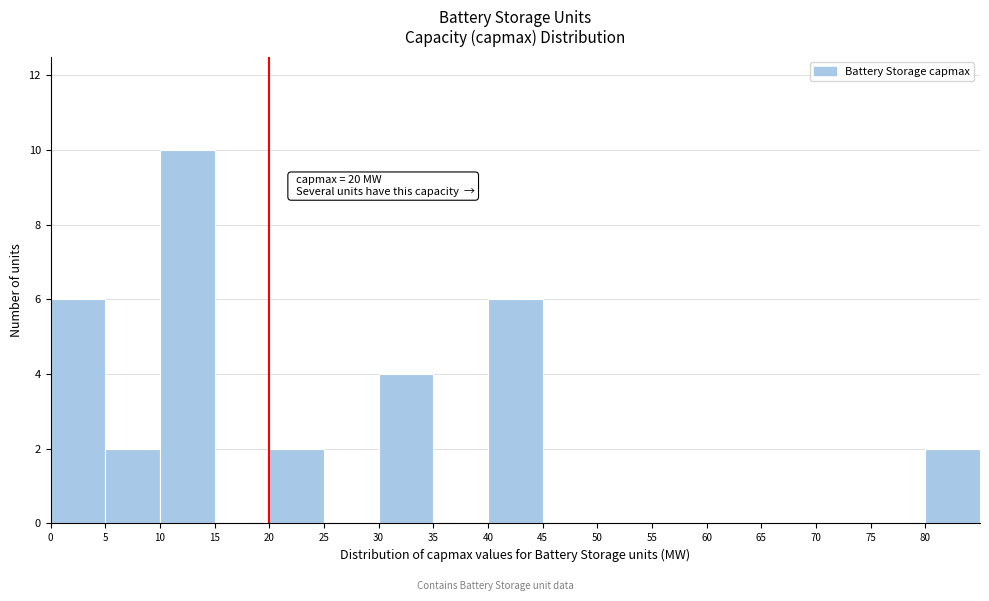

Which range on the x-axis has the tallest bar?

10 to 15